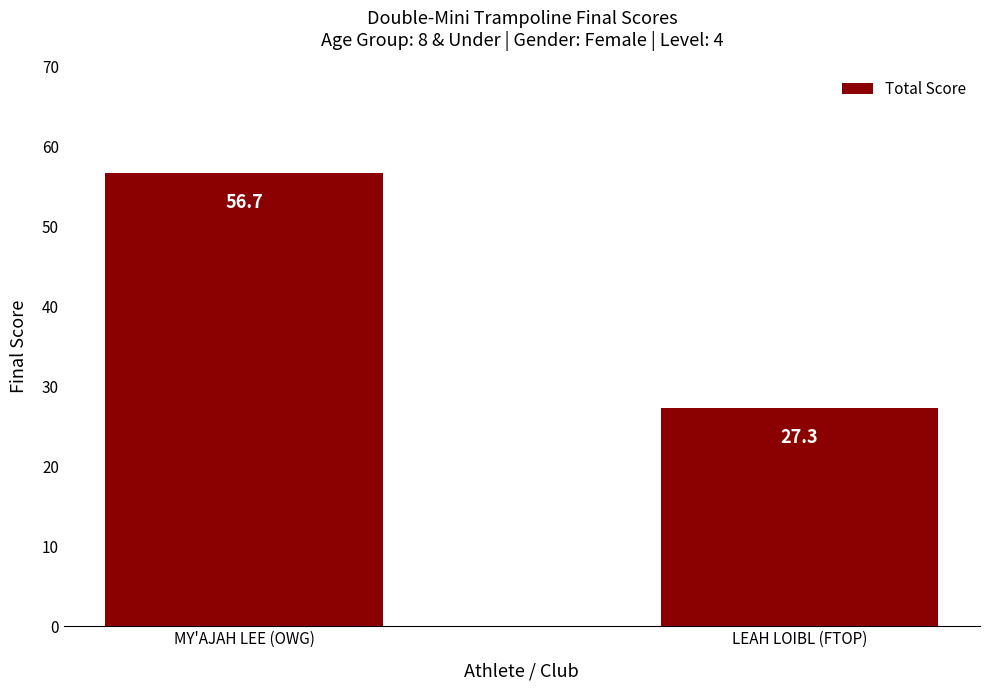

How many data points are less than 56?

1